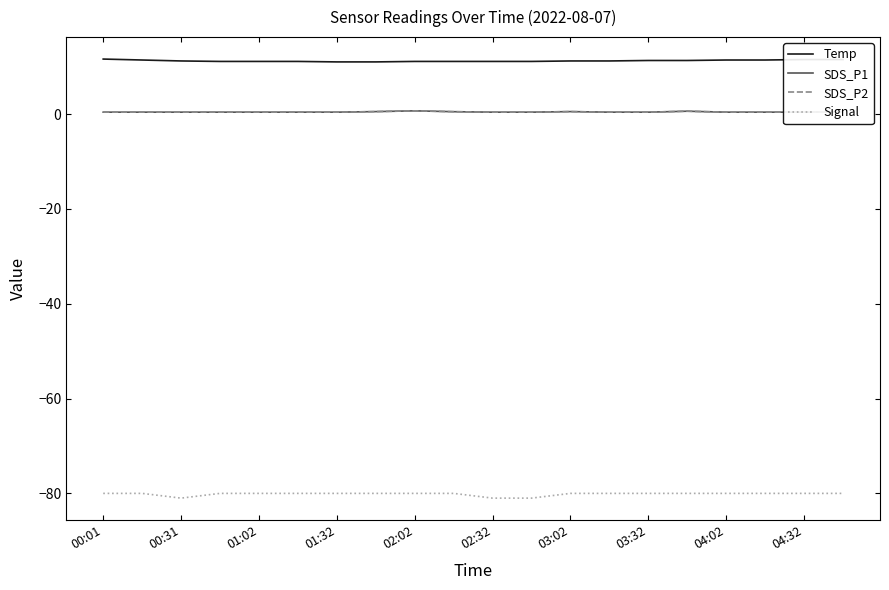

Does the chart display data point markers on the line(s)?

No